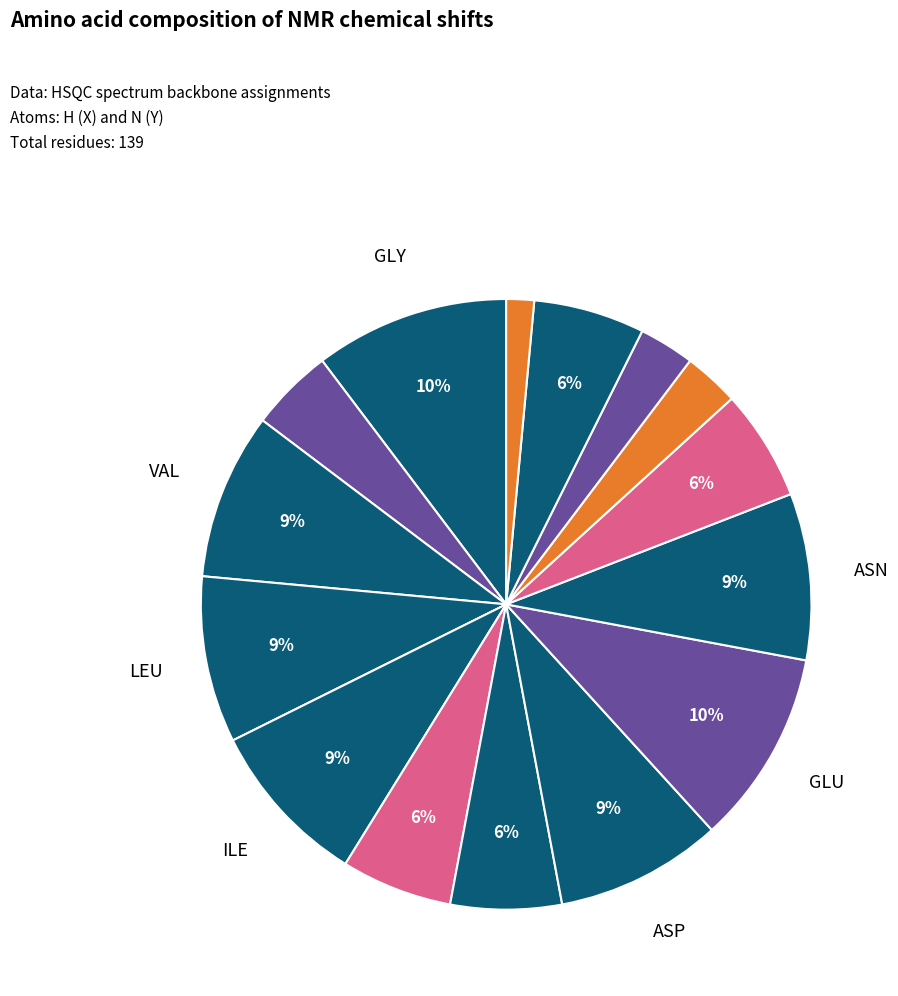

Rank the categories by value from lowest to highest.

MET, LYS, PHE, ALA, SER, THR, ARG, TYR, VAL, LEU, ILE, ASP, ASN, GLY, GLU